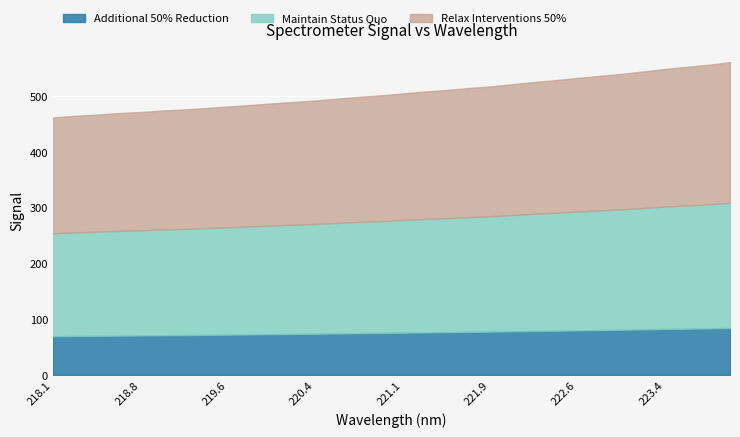

How many values exceed 505?

16